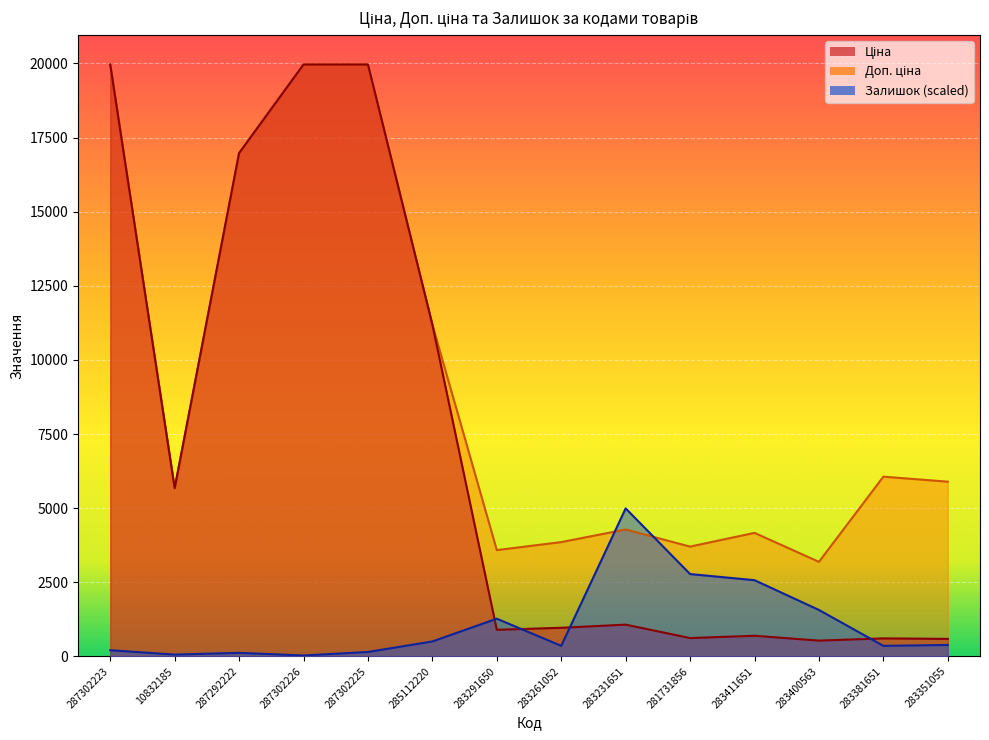

Is the value of Доп. ціна at 287302225 greater than the value of Залишок at 287302226?

Yes